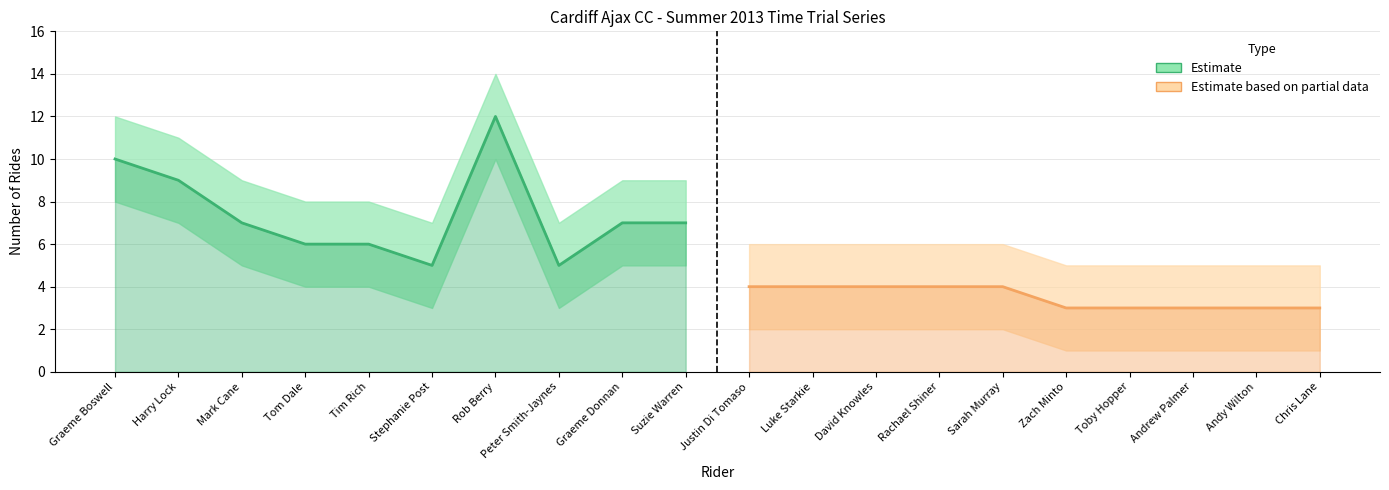

What is the average value of the Rides series?

5